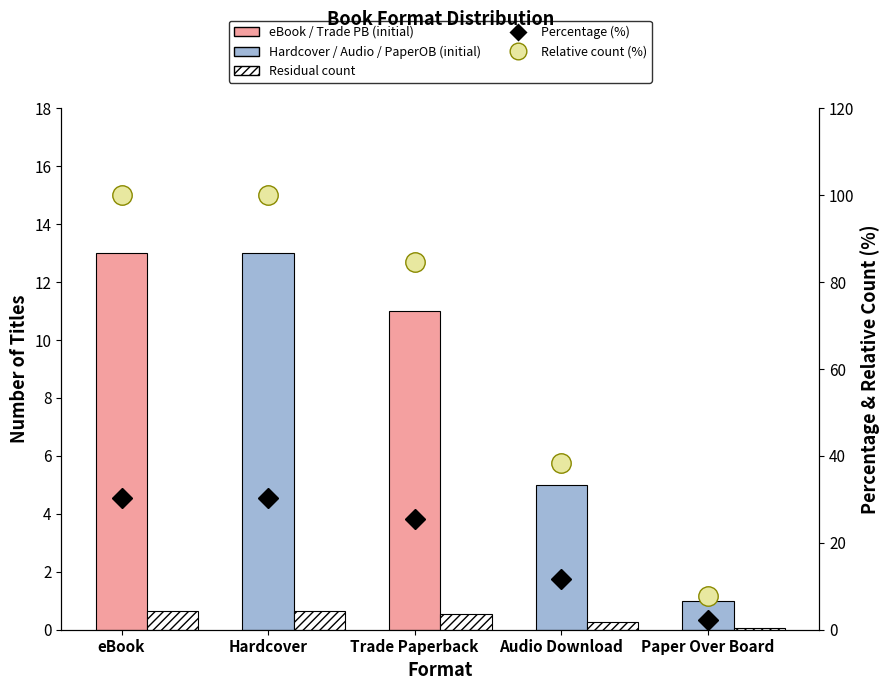

Rank the categories by Percentage (%) value from lowest to highest.

Paper Over Board, Audio Download, Trade Paperback, eBook, Hardcover